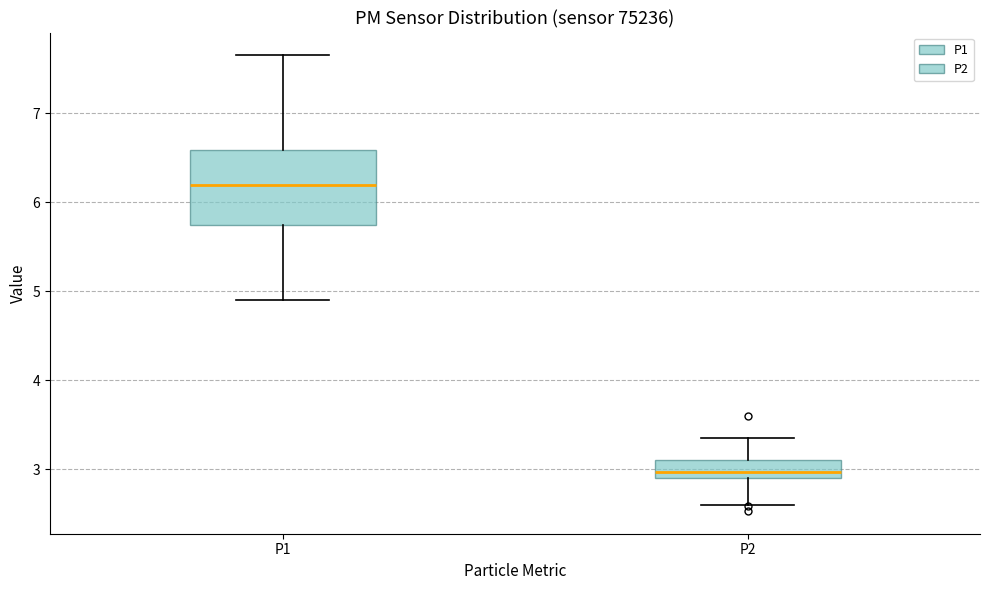

Which box is the tallest, from its lower edge to its upper edge?

P1